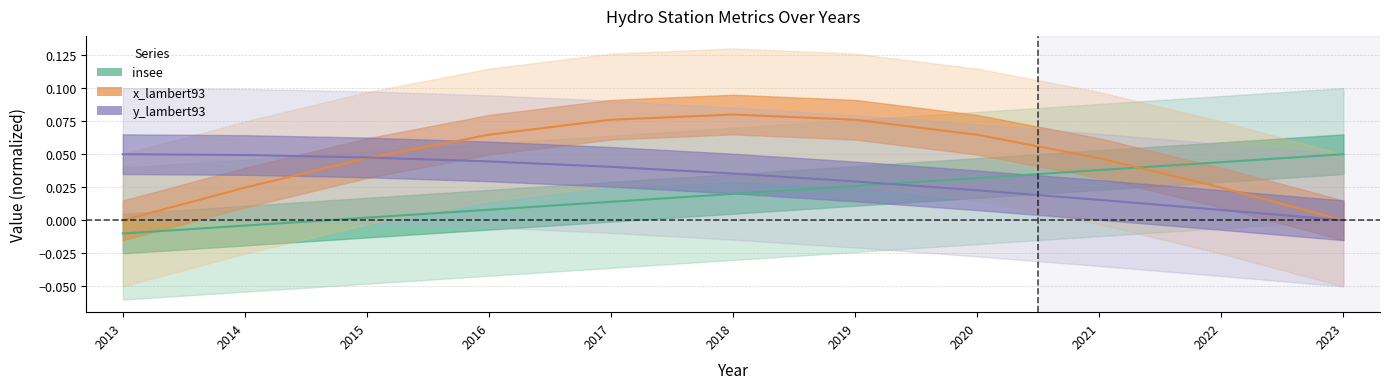

What is the difference between the second highest and minimum values in the insee series?

0.1